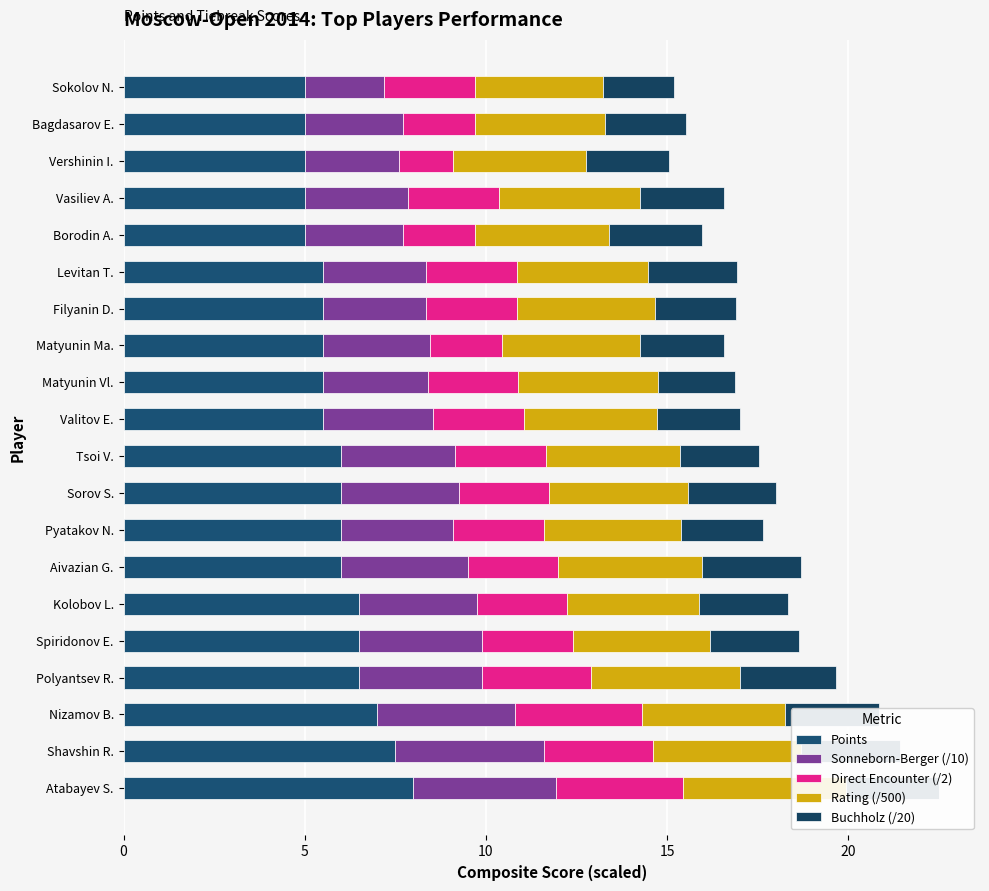

At how many categories does at least one series exceed 6?

6